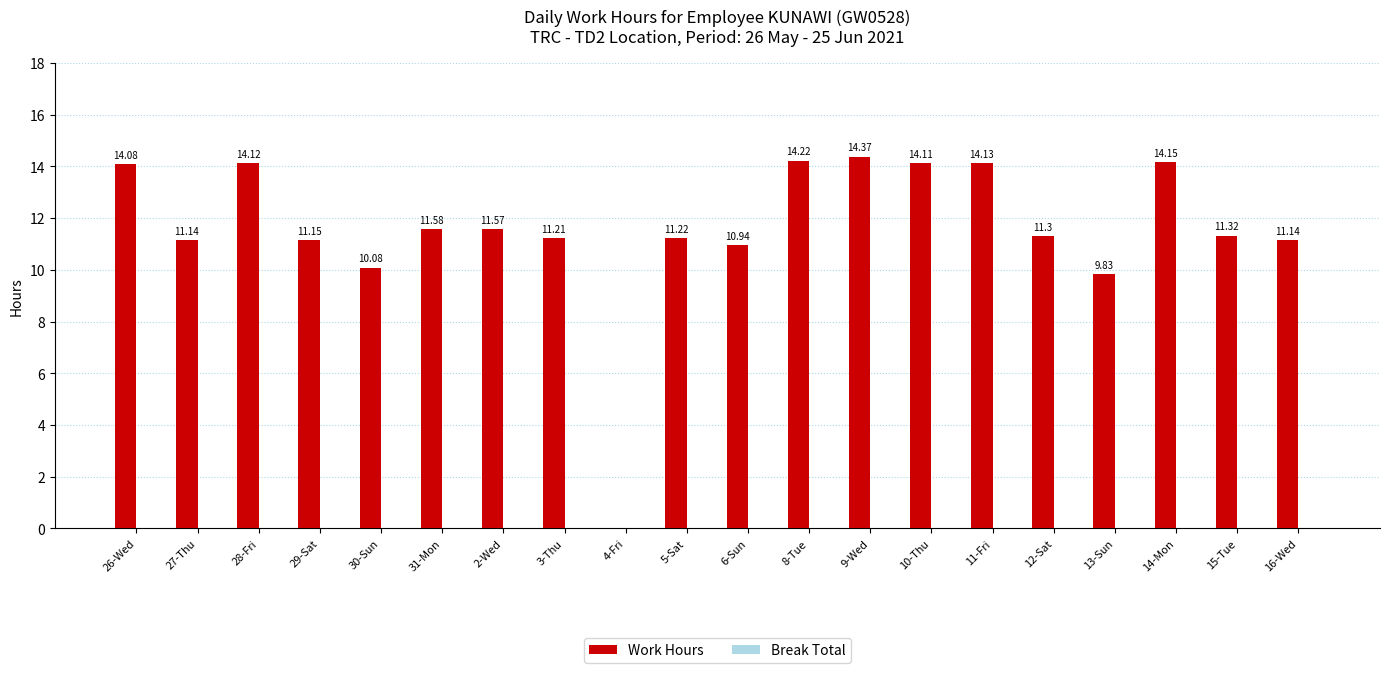

Approximately how many times larger is the value at 31-Mon compared to 26-Wed?

0.8